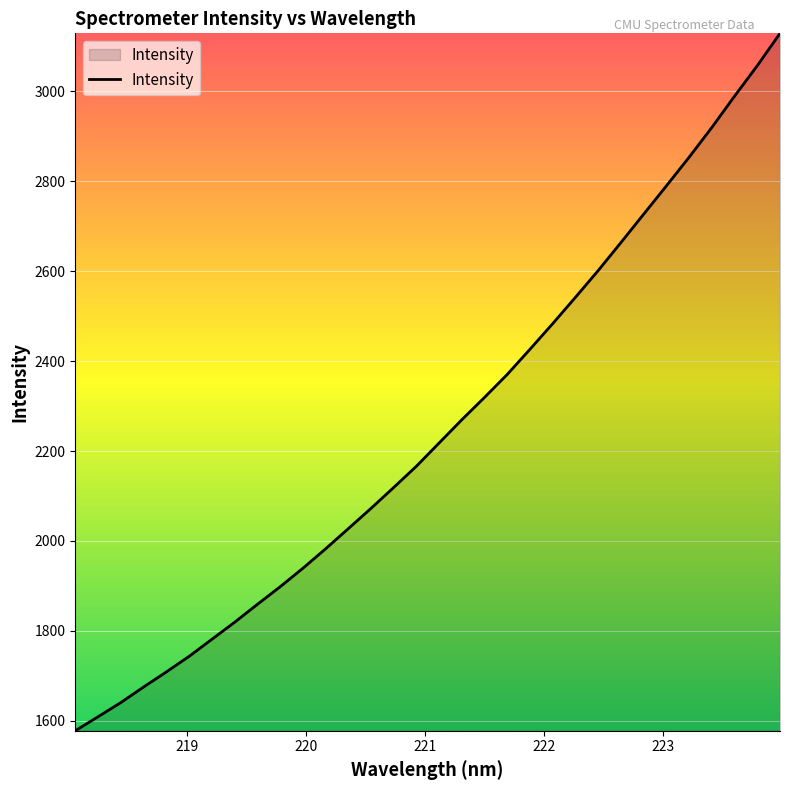

What is the maximum value shown in the chart?

3129.2